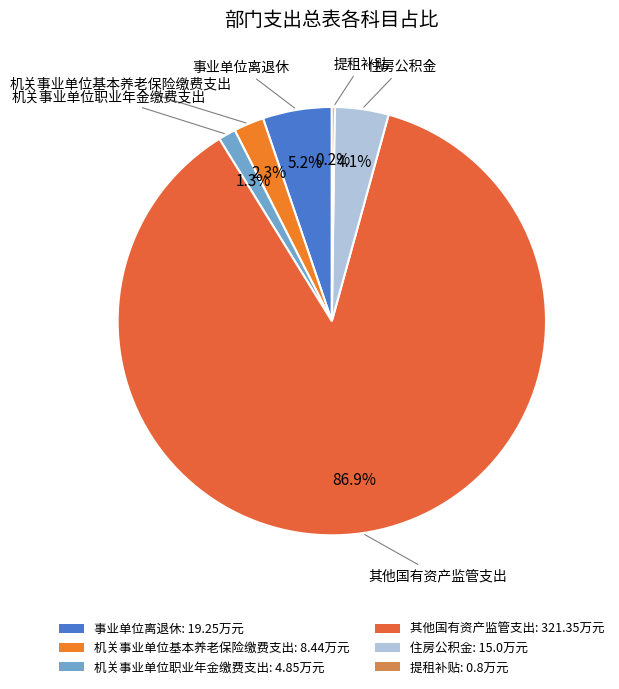

What percentage is the 机关事业单位职业年金缴费支出 slice, to the nearest percent?

1%